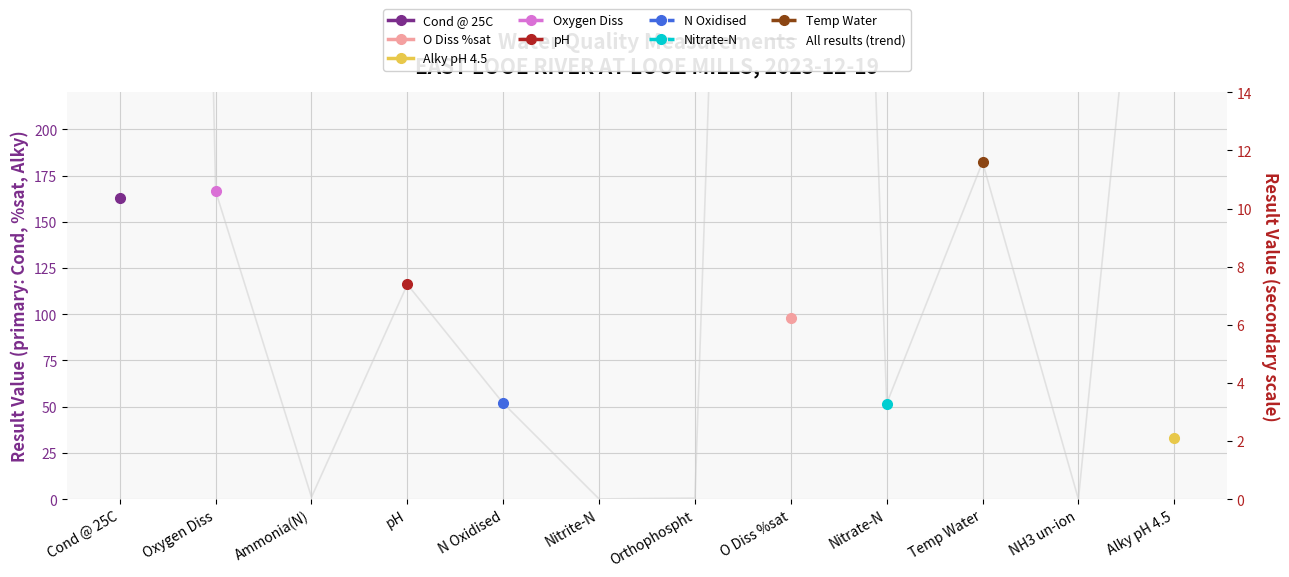

Reading left to right, what are all the values shown in this chart?

163.0	10.6	0.1	7.4	3.3	0.0	0.0	97.9	3.3	11.6	0.0	33.0